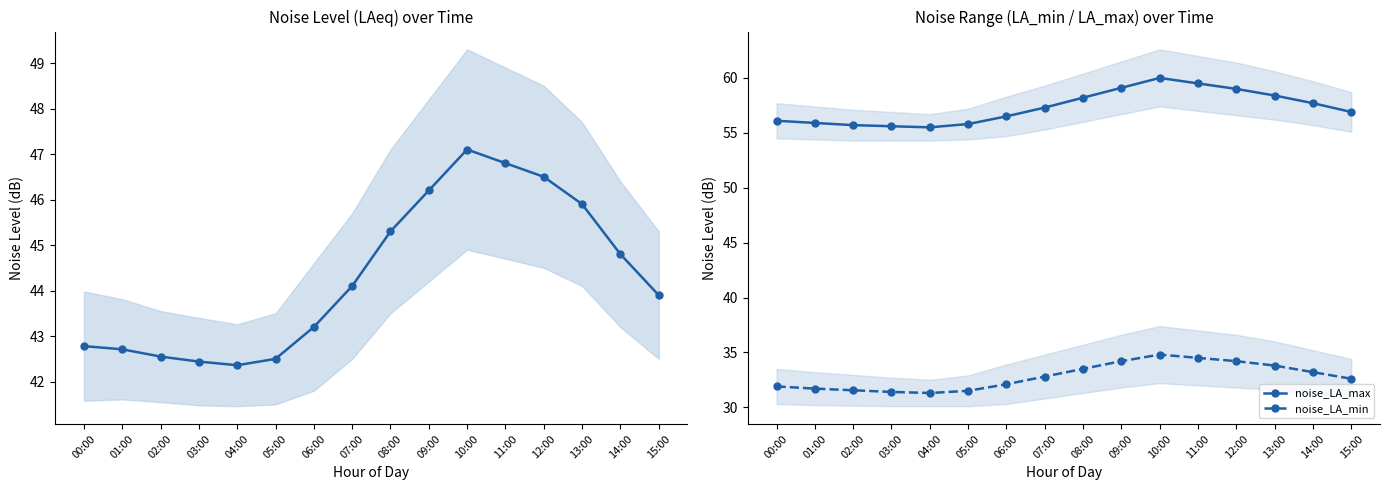

Reading right to left, what are all the values shown in this chart?

noise_LAeq: 15:00=43.9	14:00=44.8	13:00=45.9	12:00=46.5	11:00=46.8	10:00=47.1	09:00=46.2	08:00=45.3	07:00=44.1	06:00=43.2	05:00=42.5	04:00=42.4	03:00=42.4	02:00=42.5	01:00=42.7	00:00=42.8
noise_LA_max: 15:00=56.9	14:00=57.7	13:00=58.4	12:00=59.0	11:00=59.5	10:00=60.0	09:00=59.1	08:00=58.2	07:00=57.3	06:00=56.5	05:00=55.8	04:00=55.5	03:00=55.6	02:00=55.7	01:00=55.9	00:00=56.1
noise_LA_min: 15:00=32.6	14:00=33.2	13:00=33.8	12:00=34.2	11:00=34.5	10:00=34.8	09:00=34.2	08:00=33.5	07:00=32.8	06:00=32.1	05:00=31.5	04:00=31.3	03:00=31.4	02:00=31.6	01:00=31.7	00:00=31.9